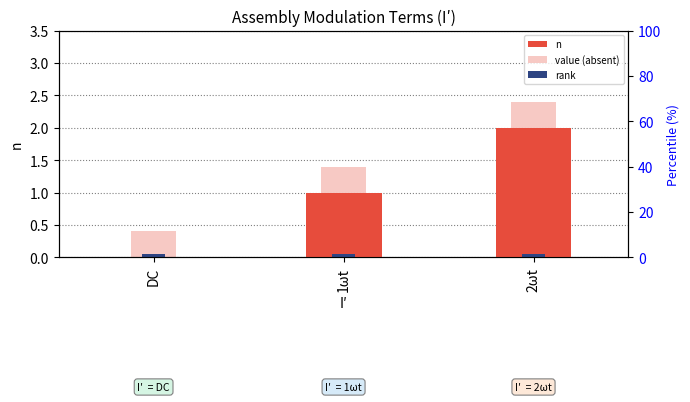

At how many categories does at least one series exceed 1?

2